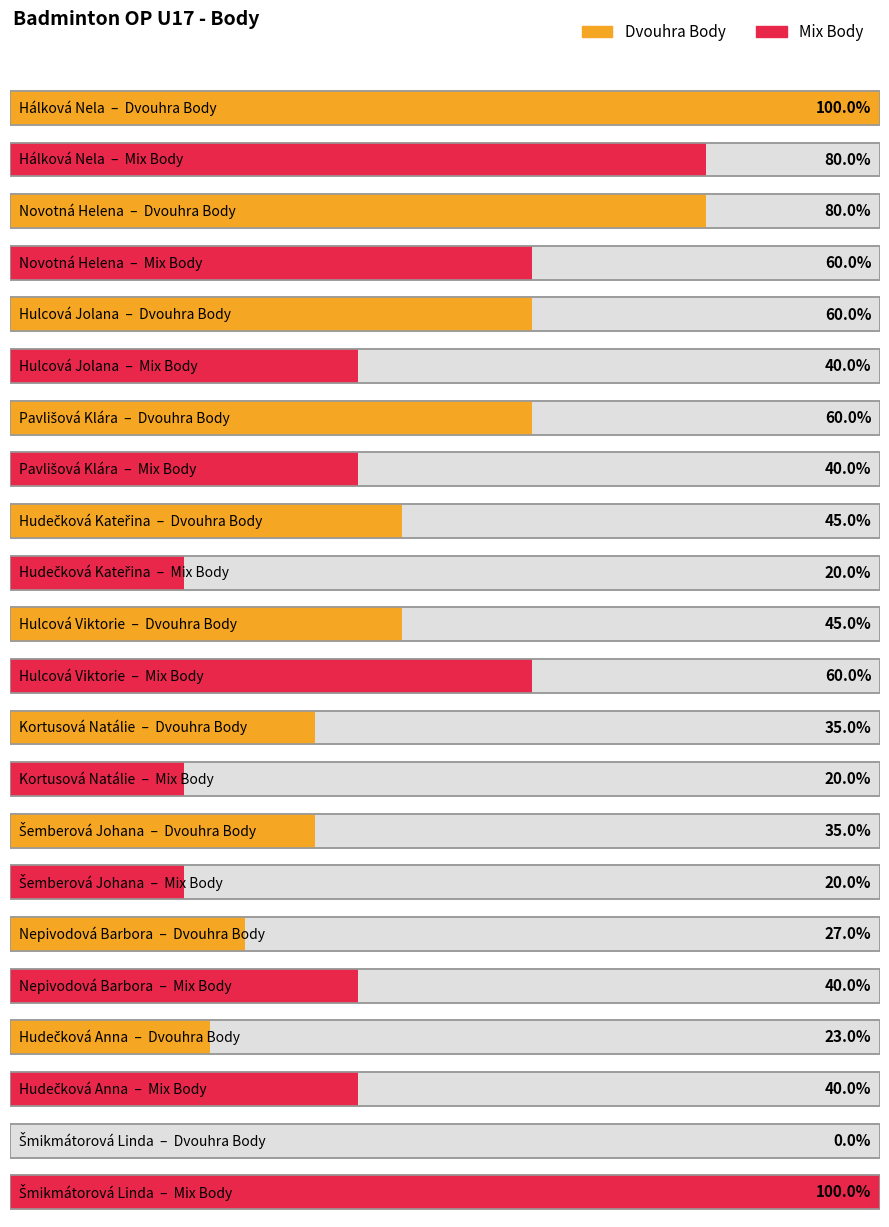

Between Nepivodová Barbora and Šemberová Johana, which is larger?

Šemberová Johana